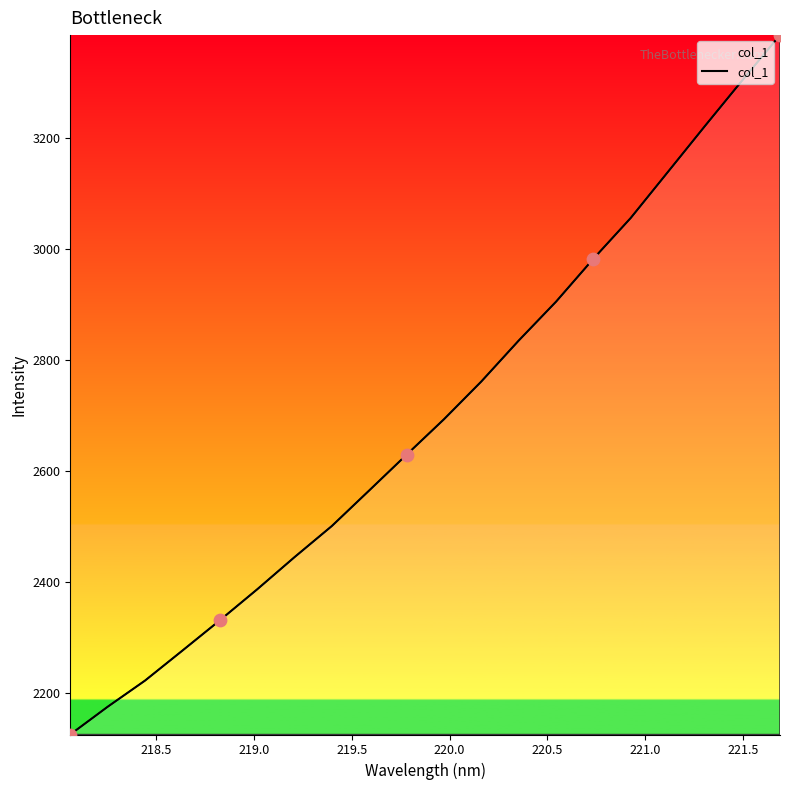

What is the difference between the maximum and minimum values?

1261.2